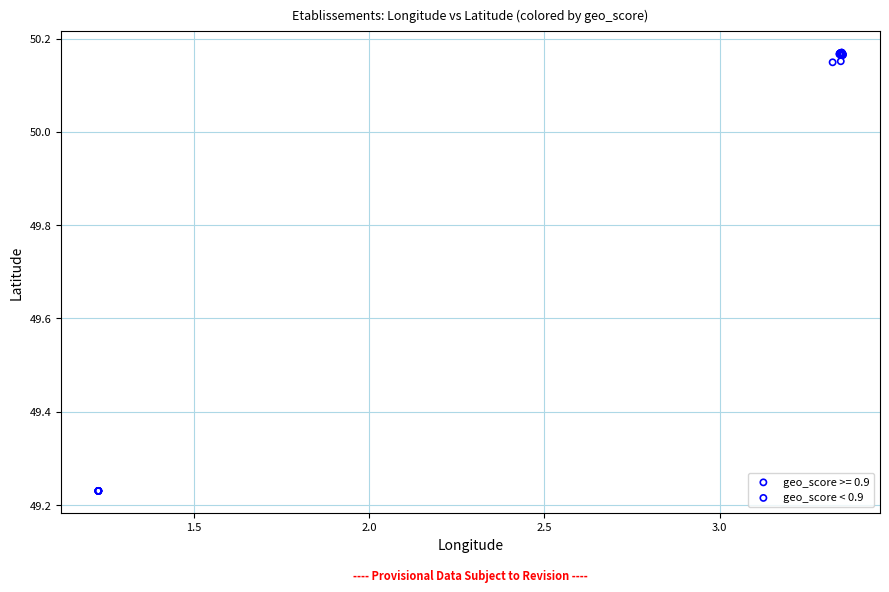

Which series has the largest Y range (max minus min)?

geo_score < 0.9